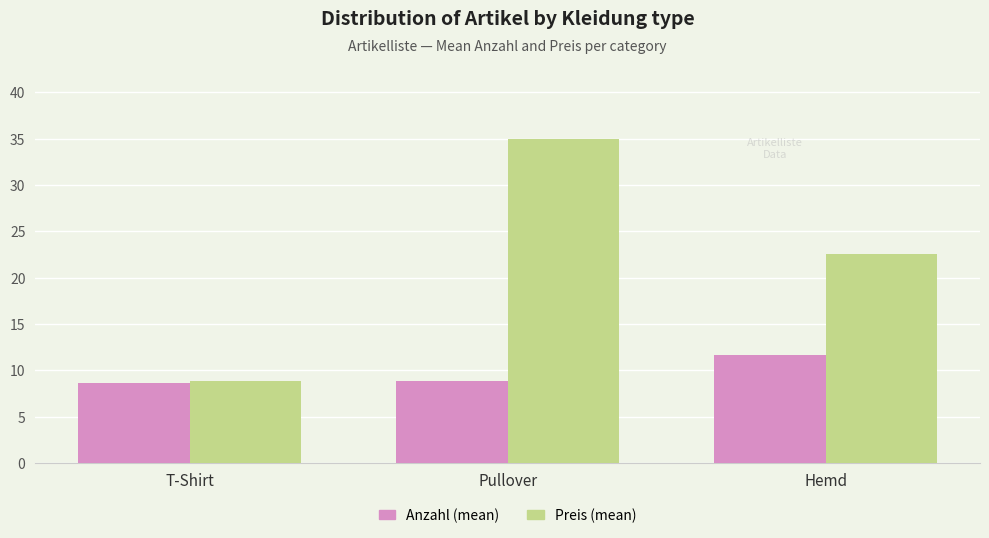

Rank the series by their maximum value, from highest to lowest.

Preis (mean), Anzahl (mean)